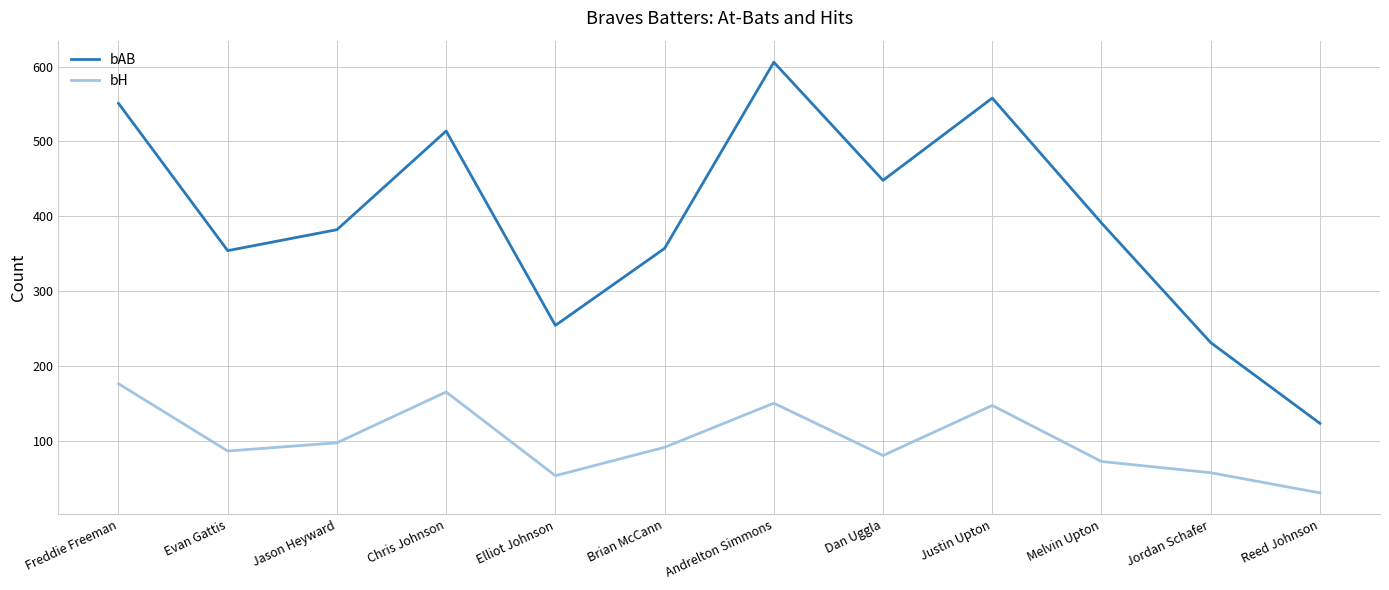

Reading left to right, transcribe all the data shown in this chart.

bAB: 551	354	382	514	254	357	606	448	558	391	231	123
bH: 176	86	97	165	53	91	150	80	147	72	57	30